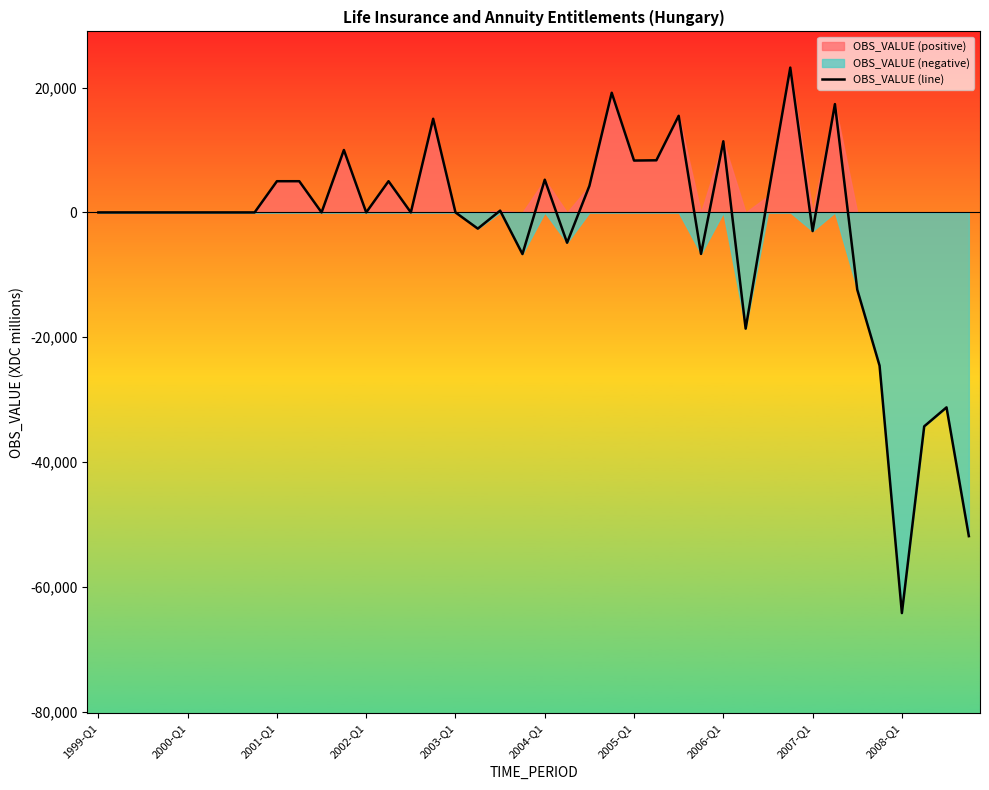

The chart shows a value of -18614 at 29. True or false?

True